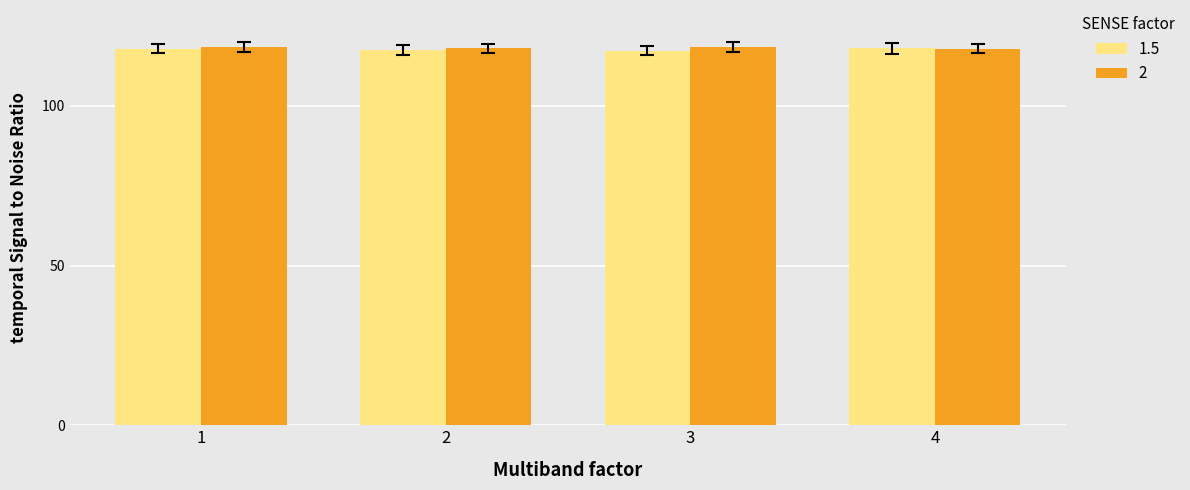

What is the difference between the highest and lowest values at 3?

1.2